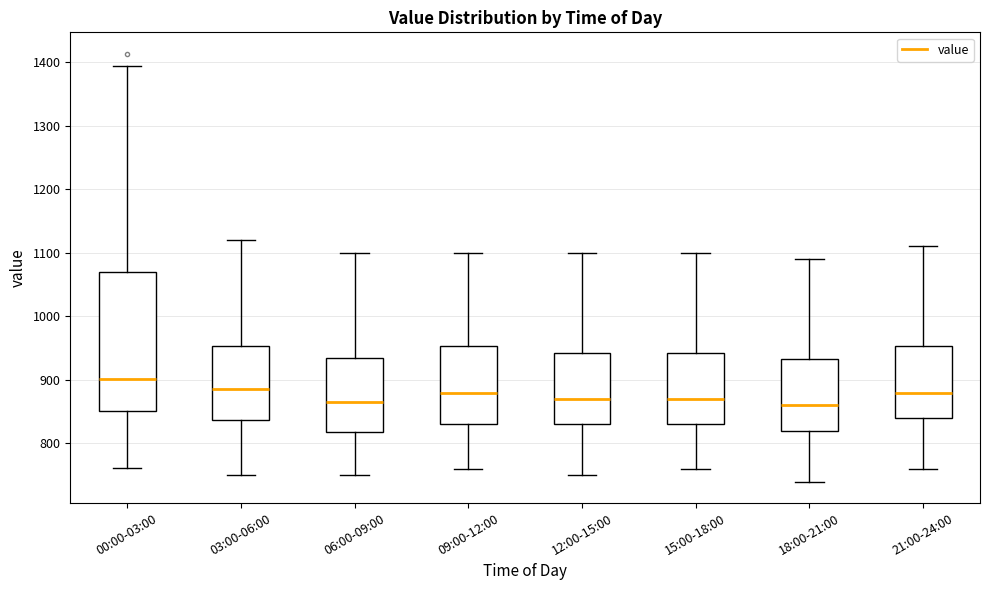

Reading left to right, transcribe this box plot: for each box, give where its median line is, the range the box spans, and where its two whiskers end, as read against the y-axis. The values are not printed on the chart, so give them approximately, as read against the axis.

00:00-03:00: median 900, box 850 to 1070, whiskers 760 to 1390
03:00-06:00: median 890, box 840 to 950, whiskers 750 to 1120
06:00-09:00: median 870, box 820 to 940, whiskers 750 to 1100
09:00-12:00: median 880, box 830 to 950, whiskers 760 to 1100
12:00-15:00: median 870, box 830 to 940, whiskers 750 to 1100
15:00-18:00: median 870, box 830 to 940, whiskers 760 to 1100
18:00-21:00: median 860, box 820 to 930, whiskers 740 to 1090
21:00-24:00: median 880, box 840 to 950, whiskers 760 to 1110